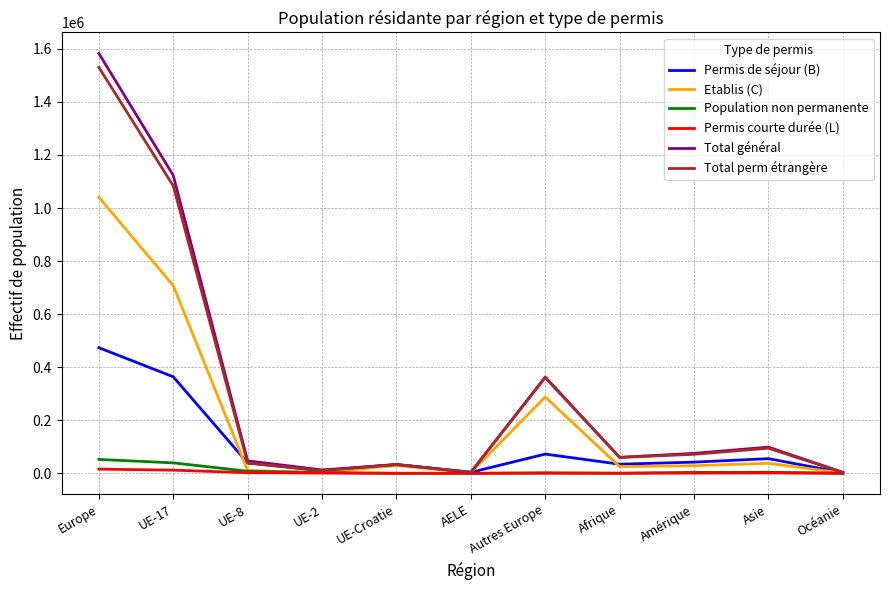

True or false: Etablis (C) has a value of 707633 at UE-17.

True